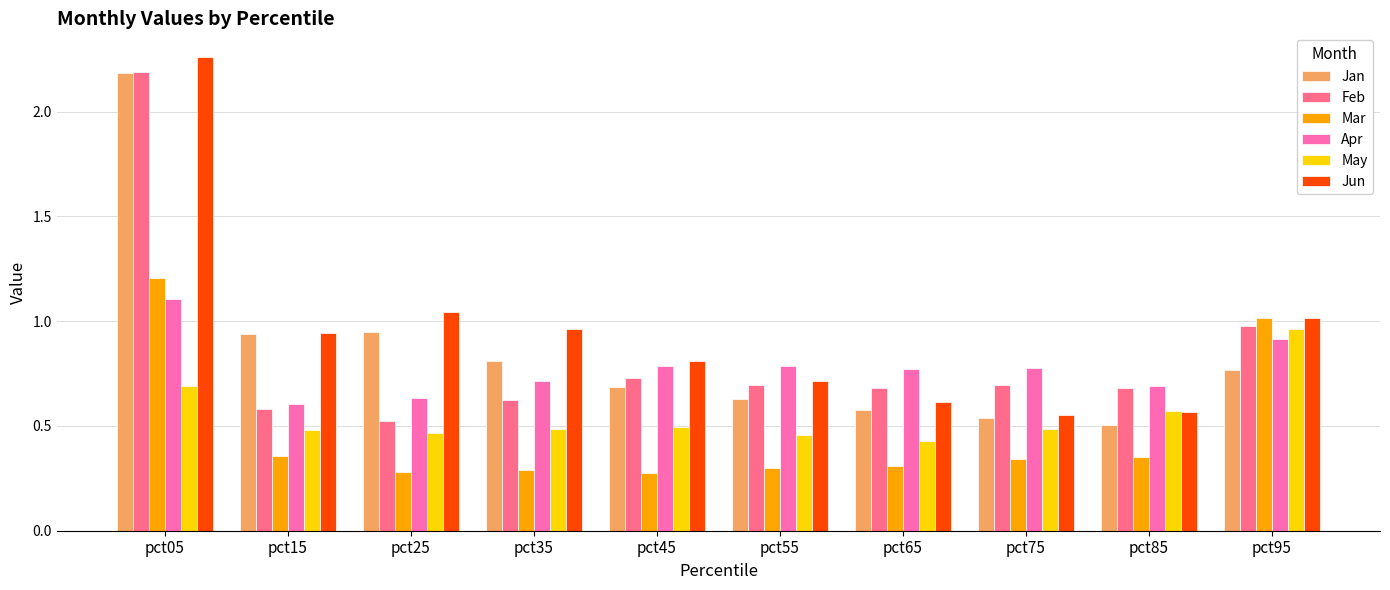

At which category is the sum across all series the highest?

pct05